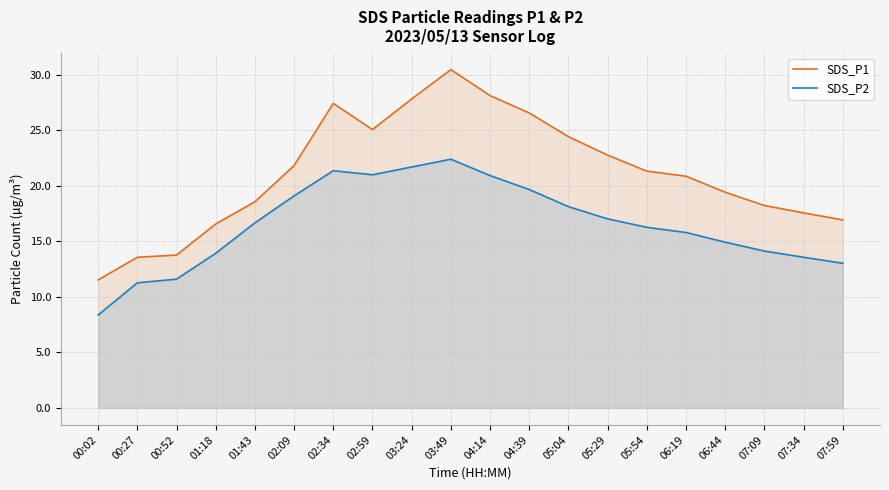

True or false: SDS_P2 and SDS_P1 intersect in this chart.

False